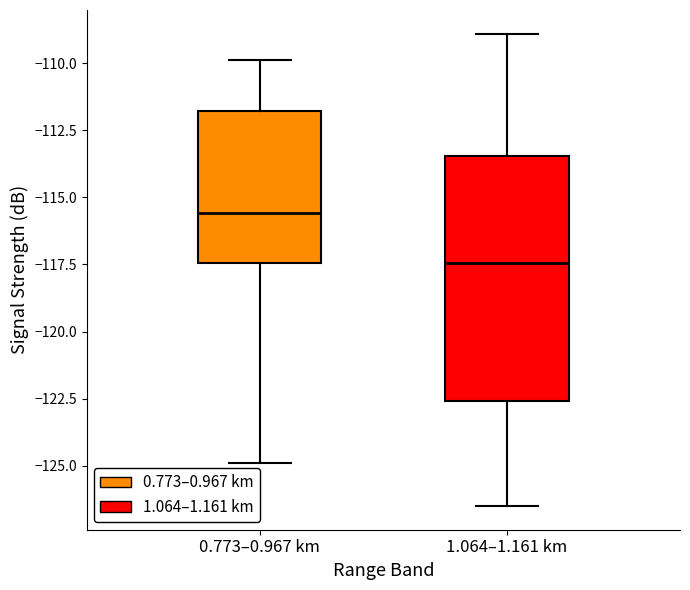

Which box is the tallest, from its lower edge to its upper edge?

1.064–1.161 km